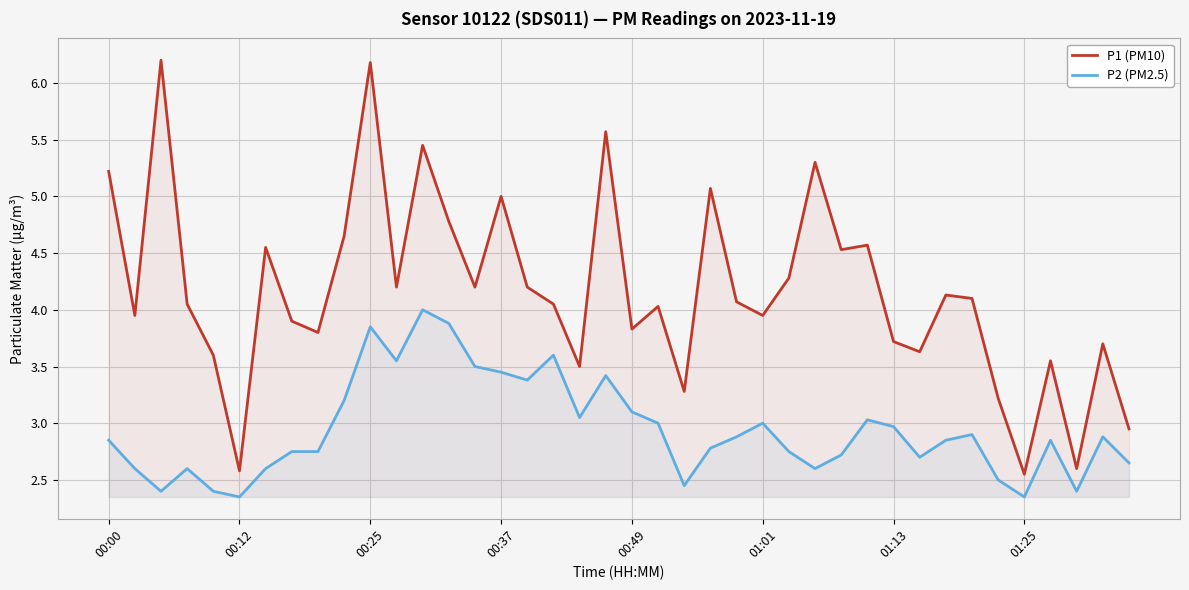

How many lines are shown in the chart?

2